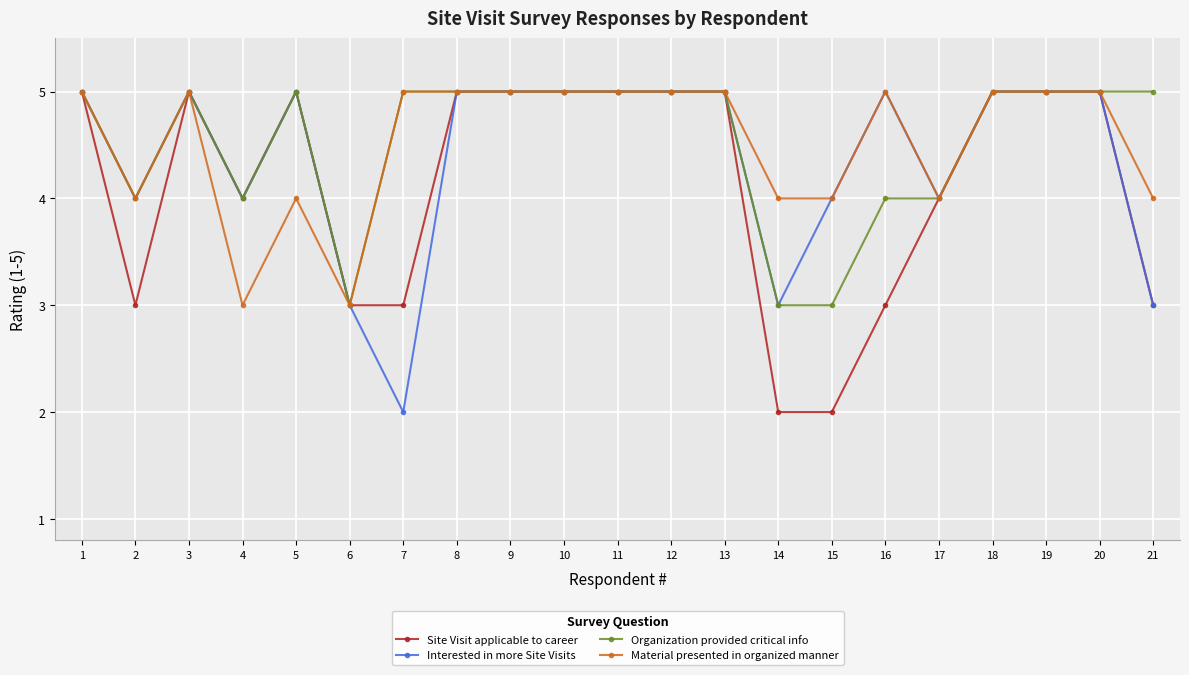

The Material presented in organized manner series shows 5 at 13. True or false?

True